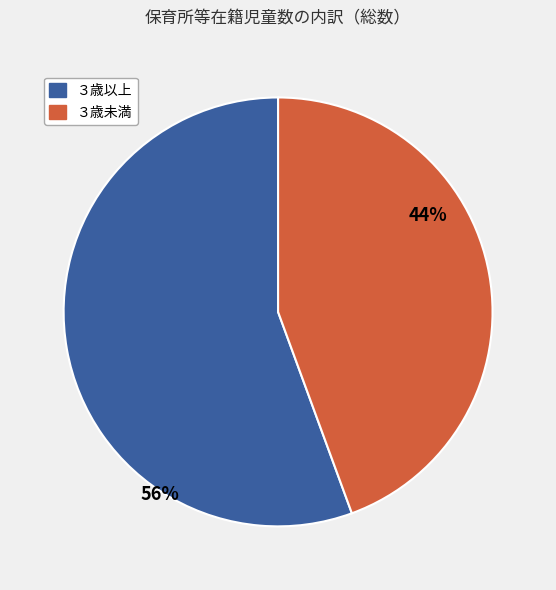

Between ３歳未満 and ３歳以上, which is larger?

３歳以上